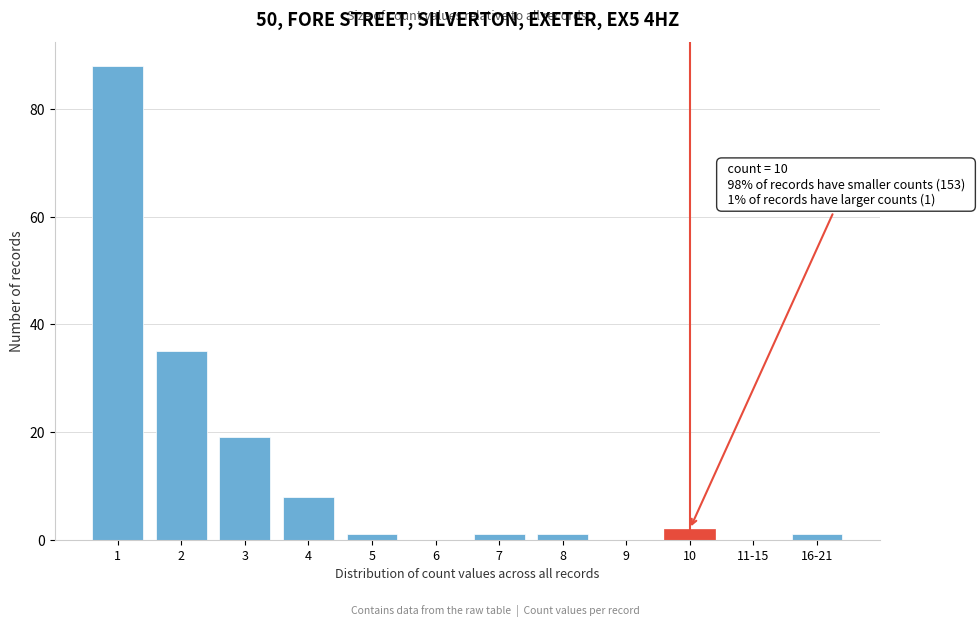

Reading left to right, extract all data points from this chart.

1=88	2=35	3=19	4=8	5=1	6=0	7=1	8=1	9=0	10=2	11-15=0	16-21=1